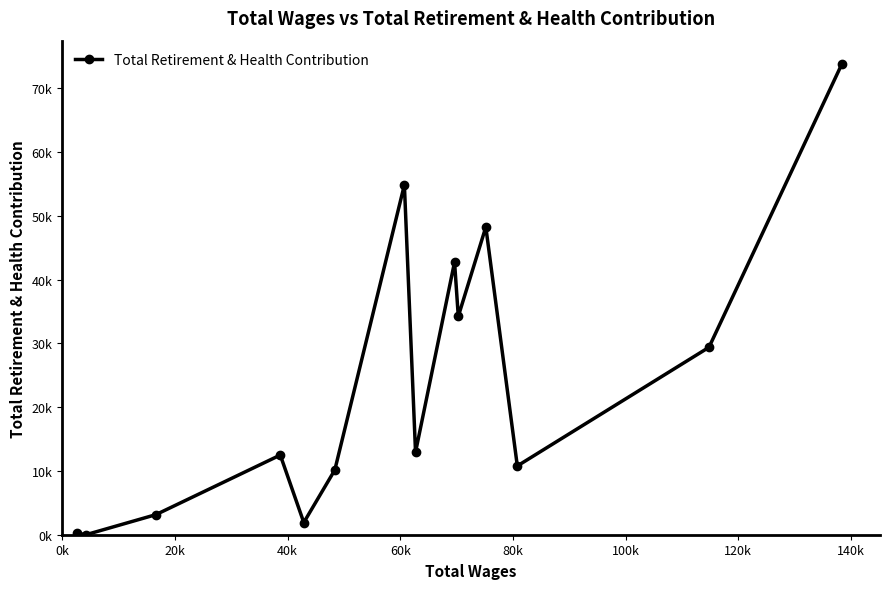

Does the chart have visible grid lines?

No